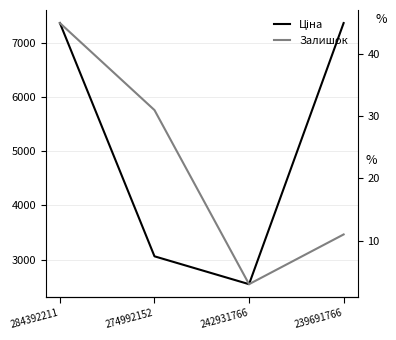

What are all the series names shown in the legend?

Ціна, Залишок